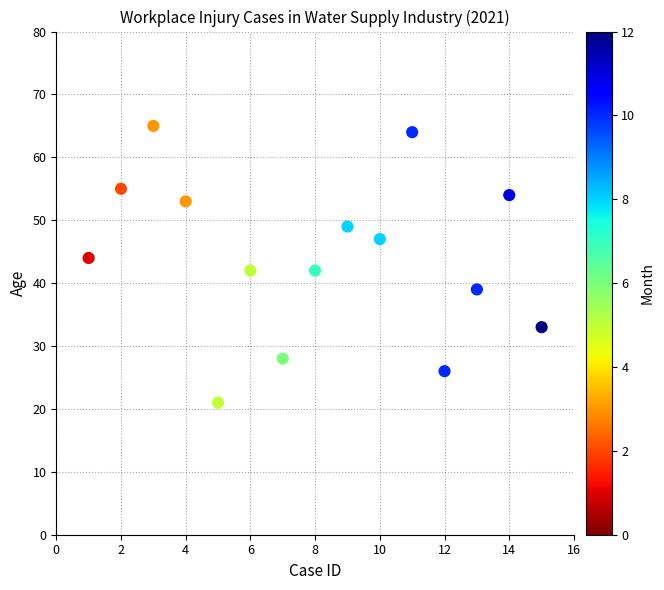

What is the range of Y values (max minus min)?

44